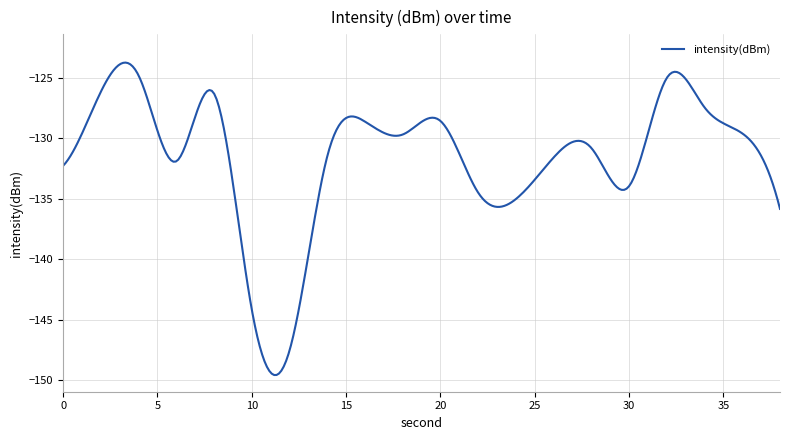

What is the difference between the maximum and minimum values?

25.8